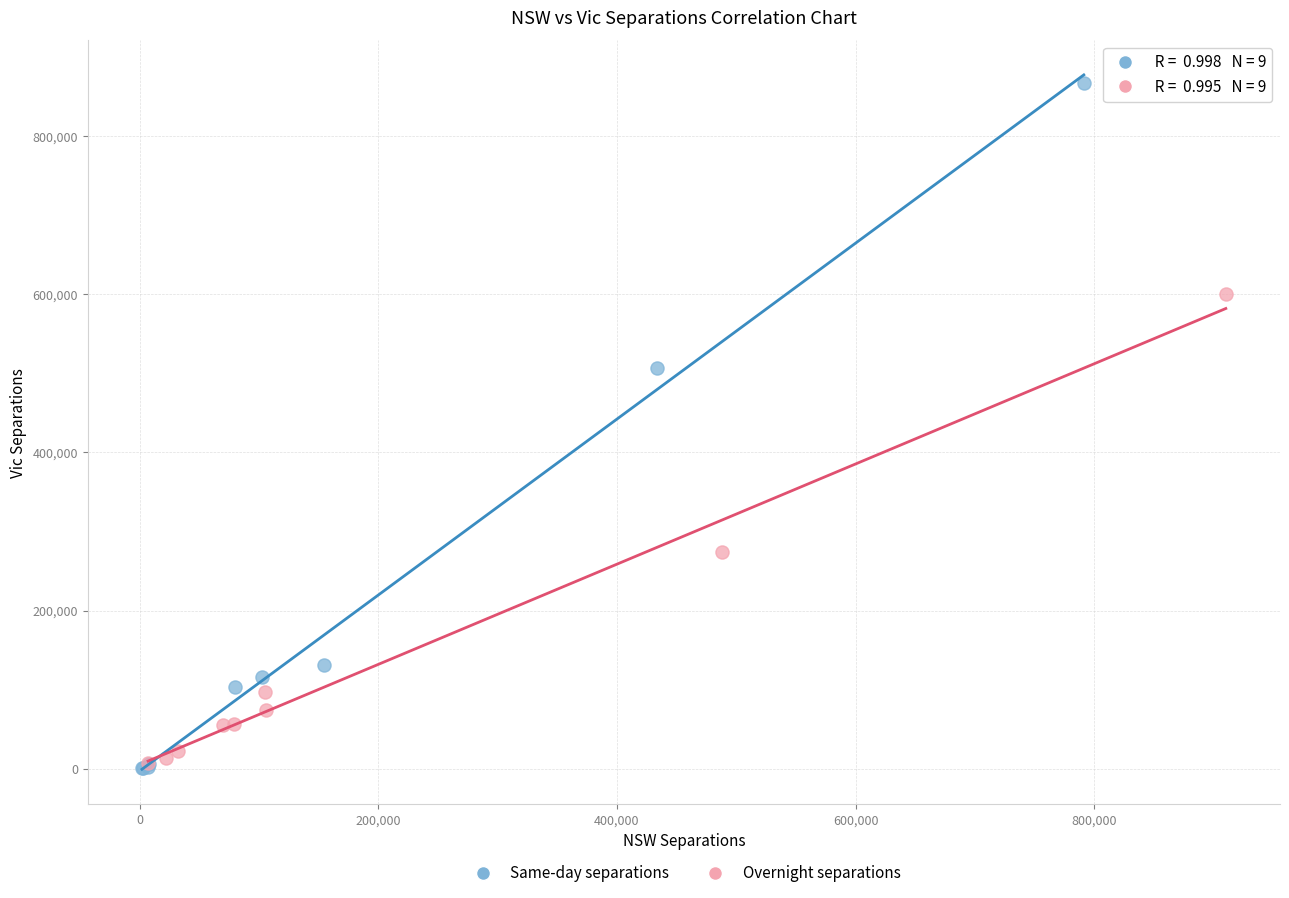

Which series has the widest spread of Y values?

Same-day separations